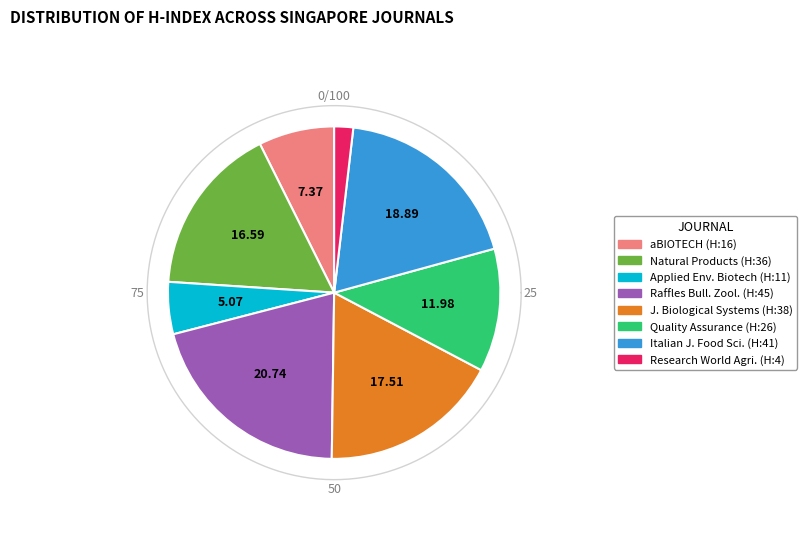

Count the number of slices in the pie.

8